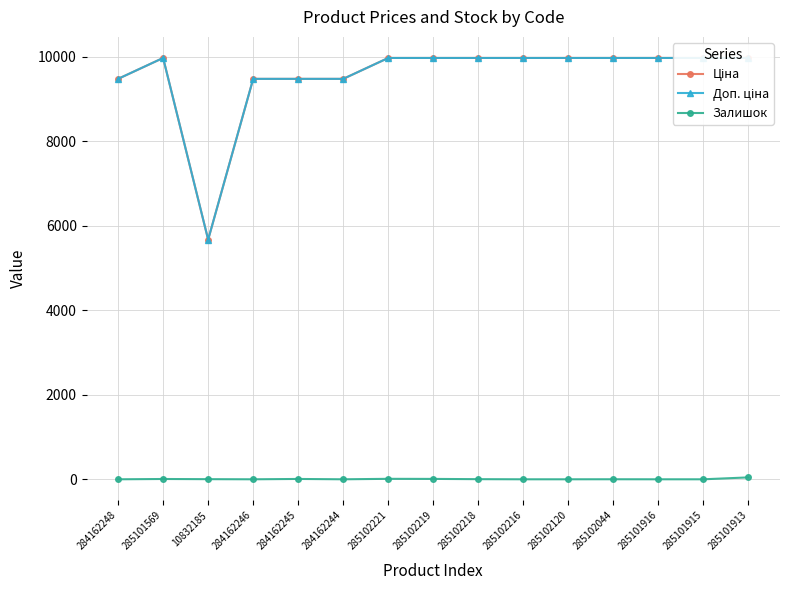

True or false: Доп. ціна has more than 0 interior local peaks.

True